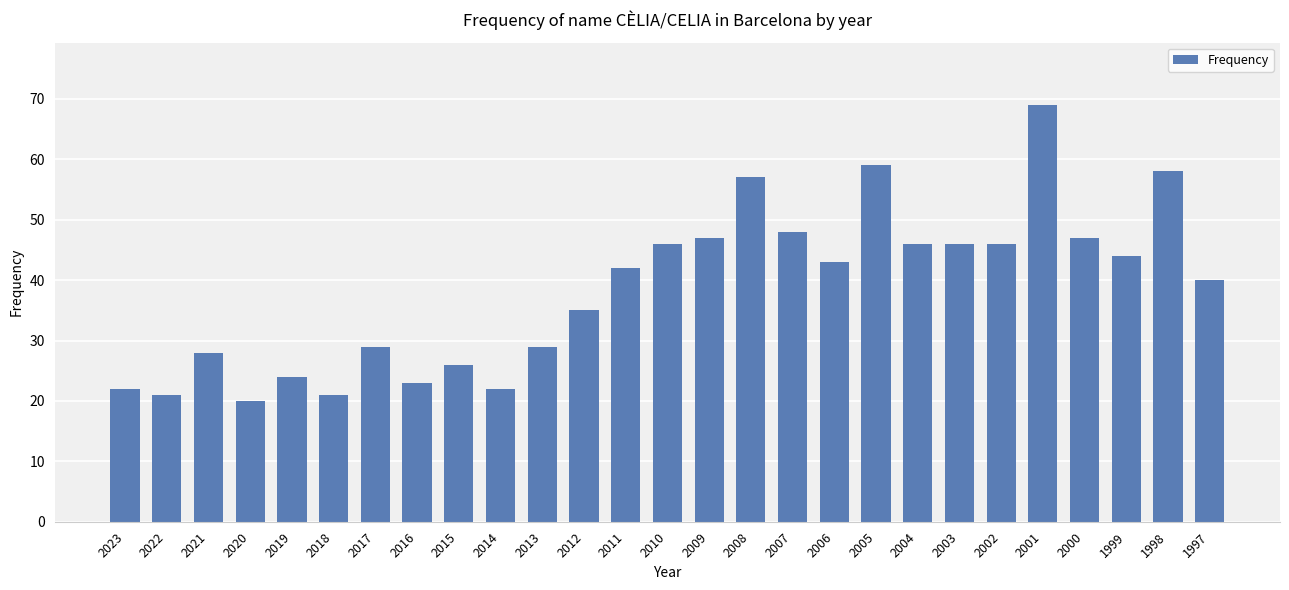

What is the difference between the second highest and minimum values?

39